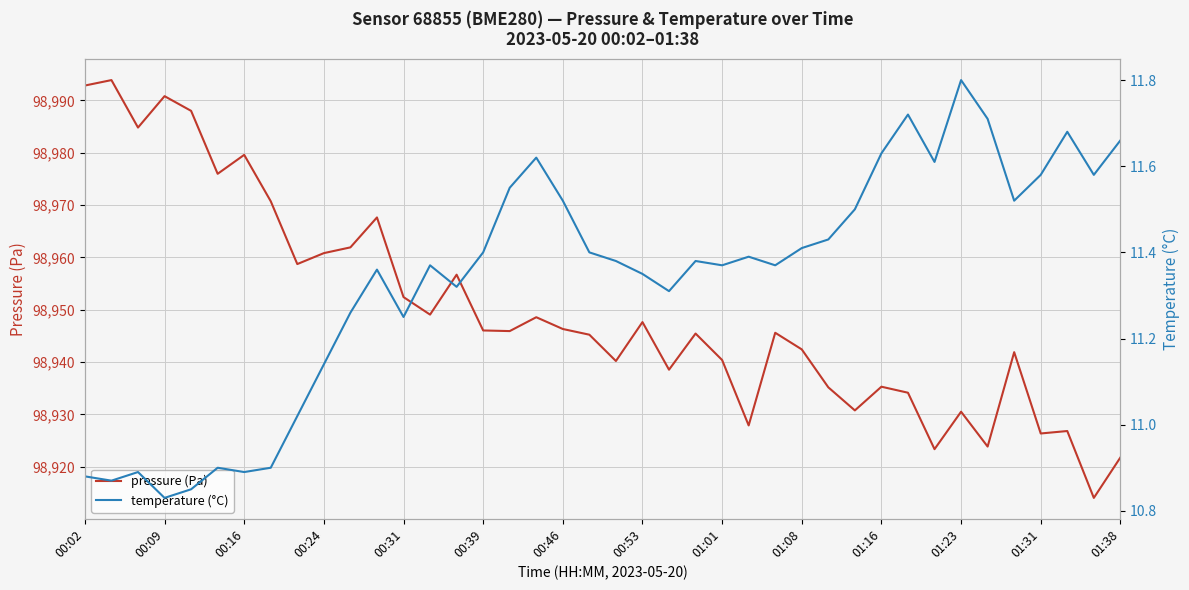

What is the sum of the pressure (Pa) values at 01:01 and 00:02?

197933.2